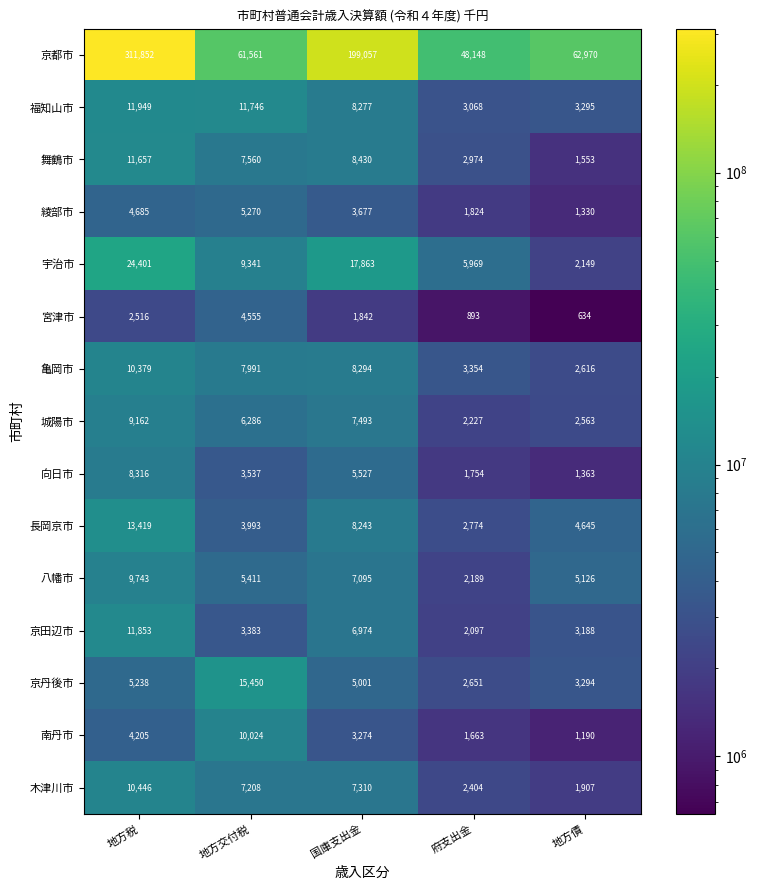

Is the value of 舞鶴市 at 地方税 greater than the value of 京丹後市 at 地方税?

Yes